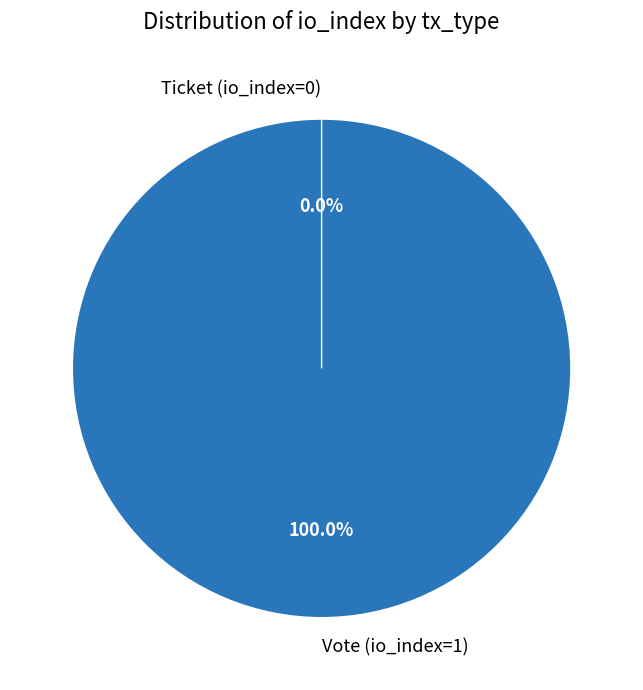

How many slices are in this pie chart?

2